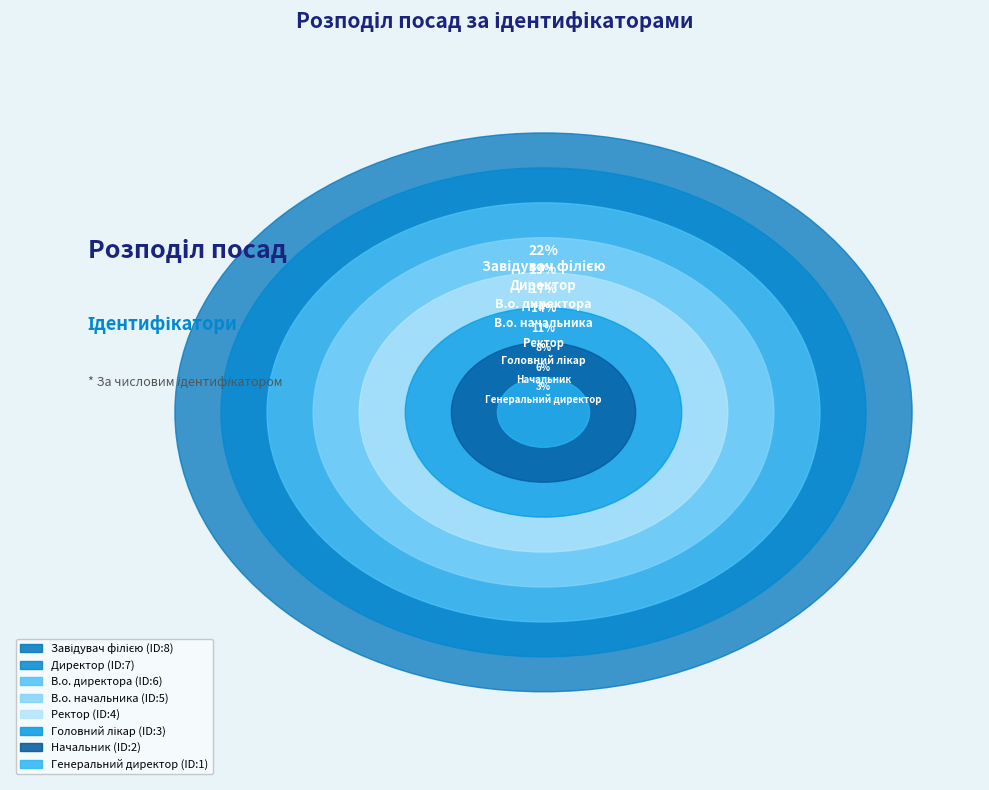

What is the change in value from Завідувач філією to Ректор?

-4